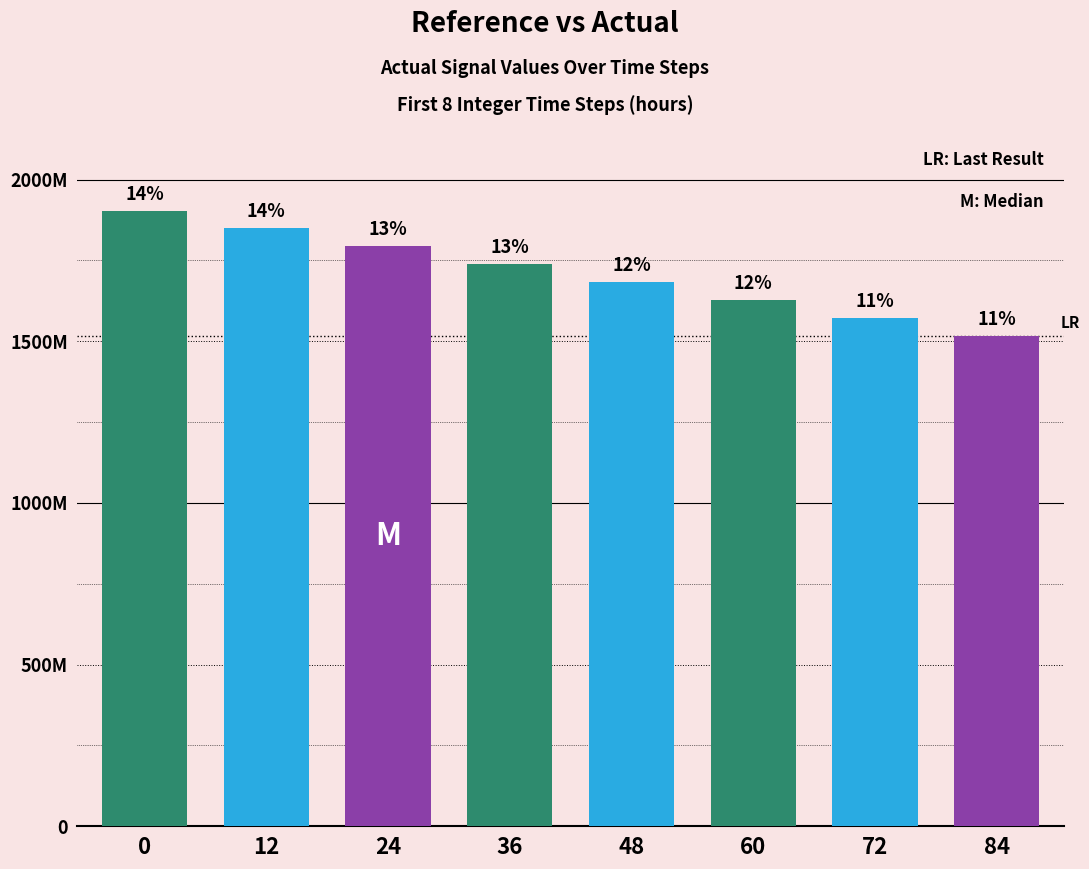

Are the bars horizontal?

No